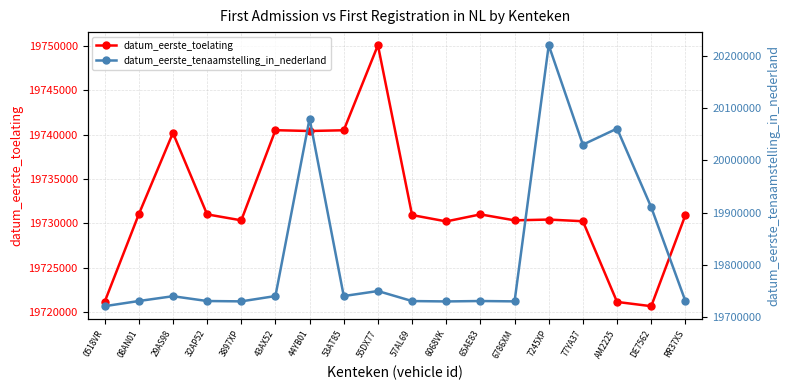

What is the value of the datum_eerste_toelating point at the 15th from the left?

19730228